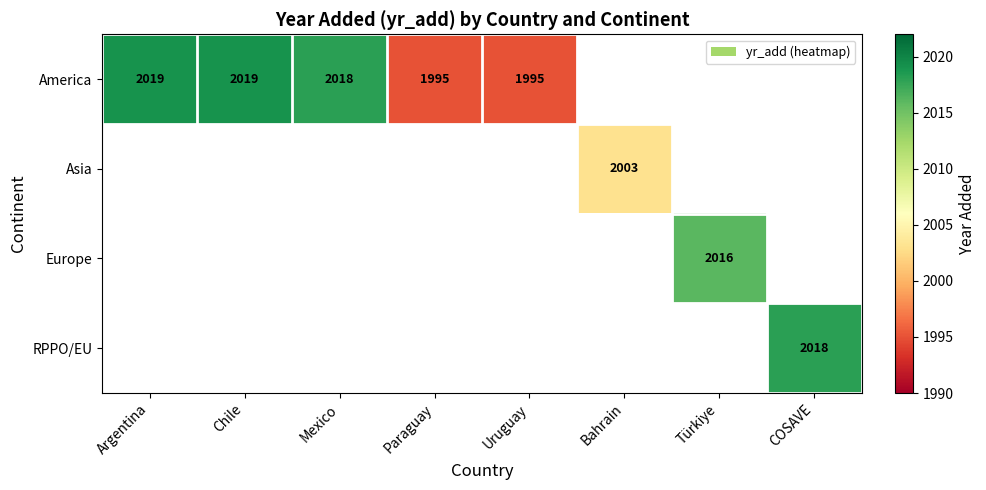

The value of America at Paraguay is 1995. True or false?

True